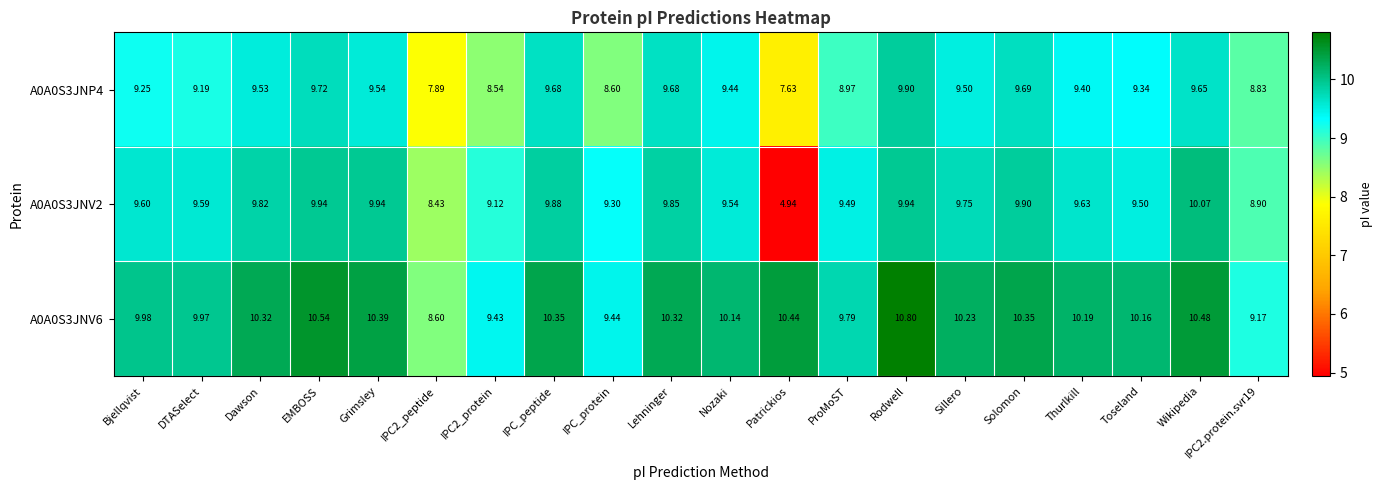

What is the total value across all series at IPC_peptide?

29.9